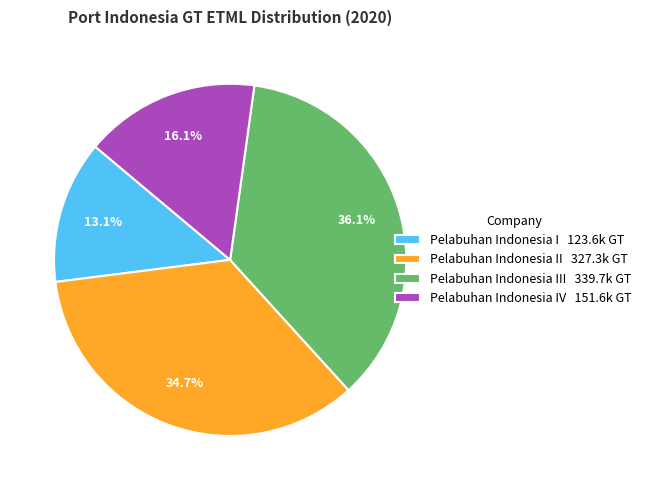

What percentage is NOT represented by Pelabuhan Indonesia I 123.6k GT?

86.9%